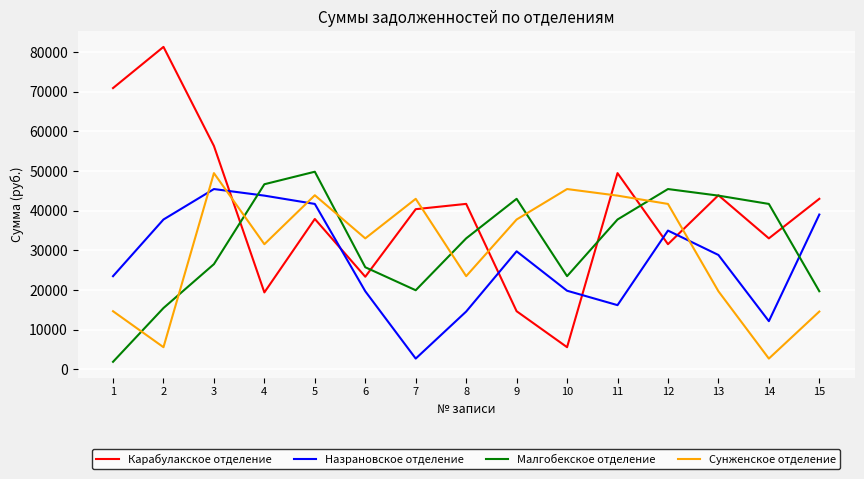

Count the number of data series in this chart.

4